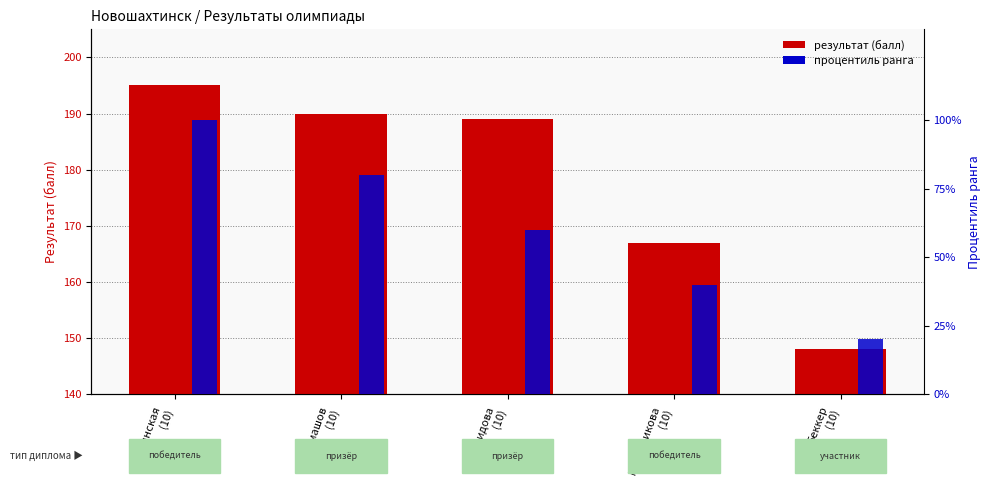

What is the label of the 4th bar from the left?

Карунникова
(10)